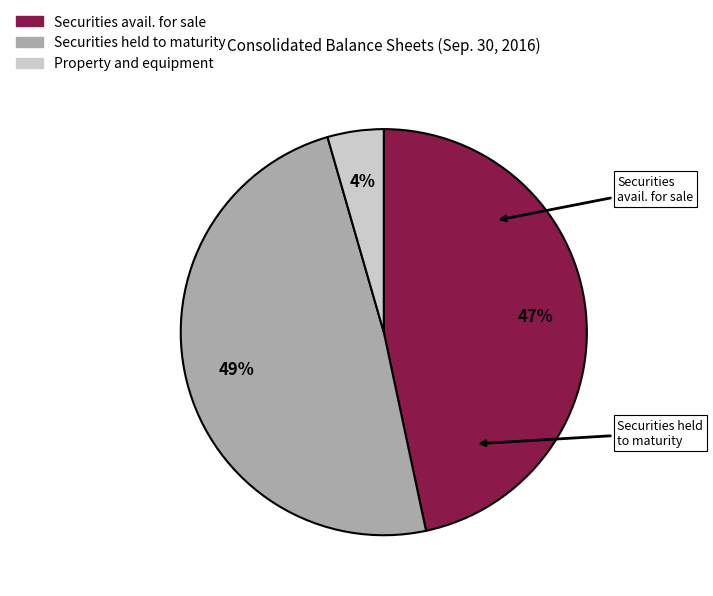

To the nearest percent, what is the average slice percentage?

33%